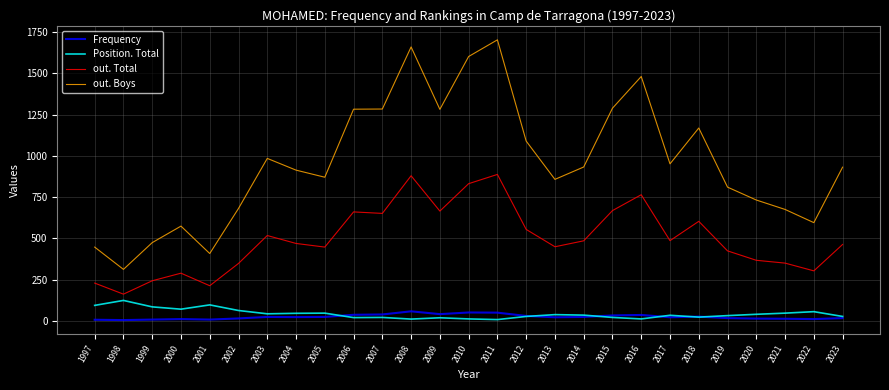

List the series in order of their peak value, highest first.

out. Boys, out. Total, Position. Total, Frequency